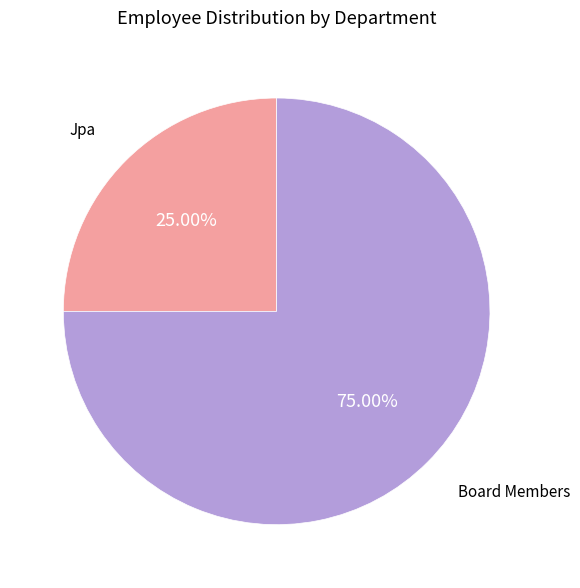

To the nearest percent, what is the average slice percentage?

50%